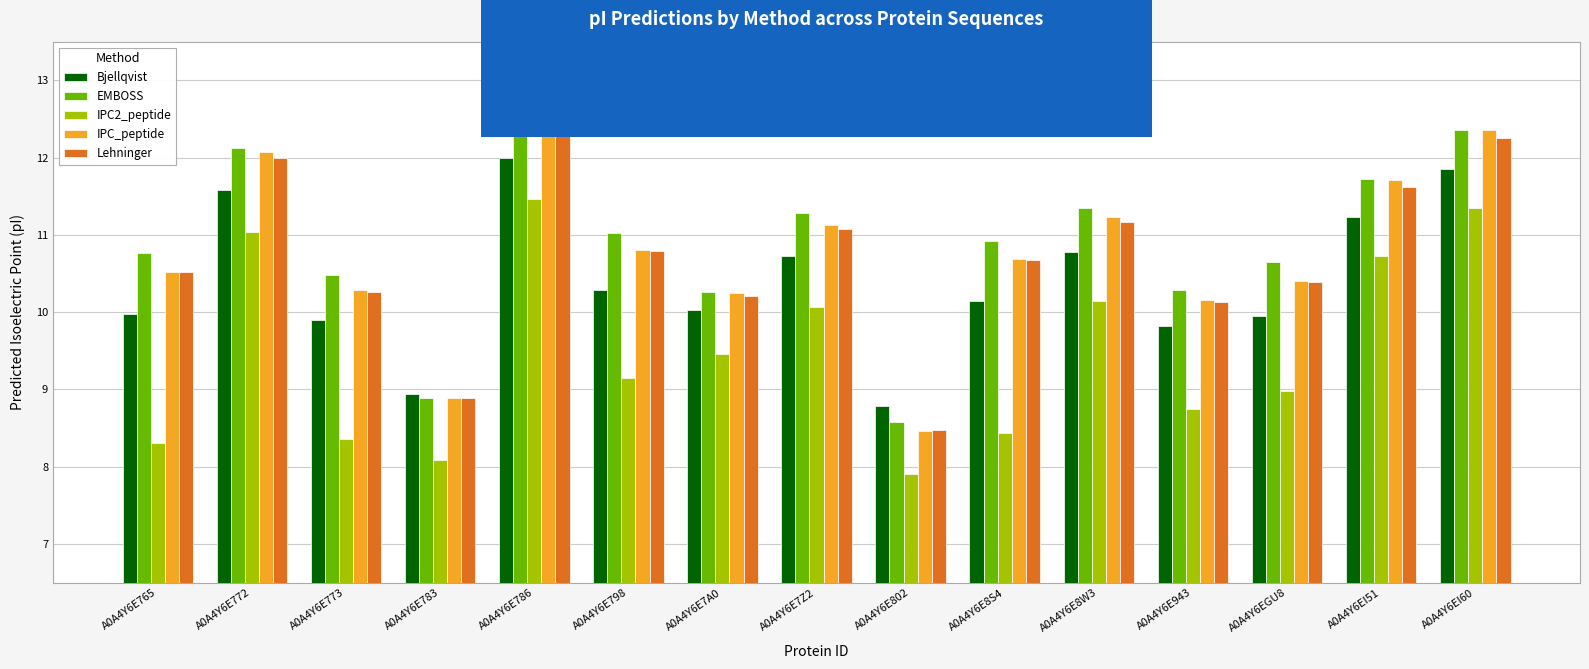

How many values in the IPC_peptide series are below 10?

2